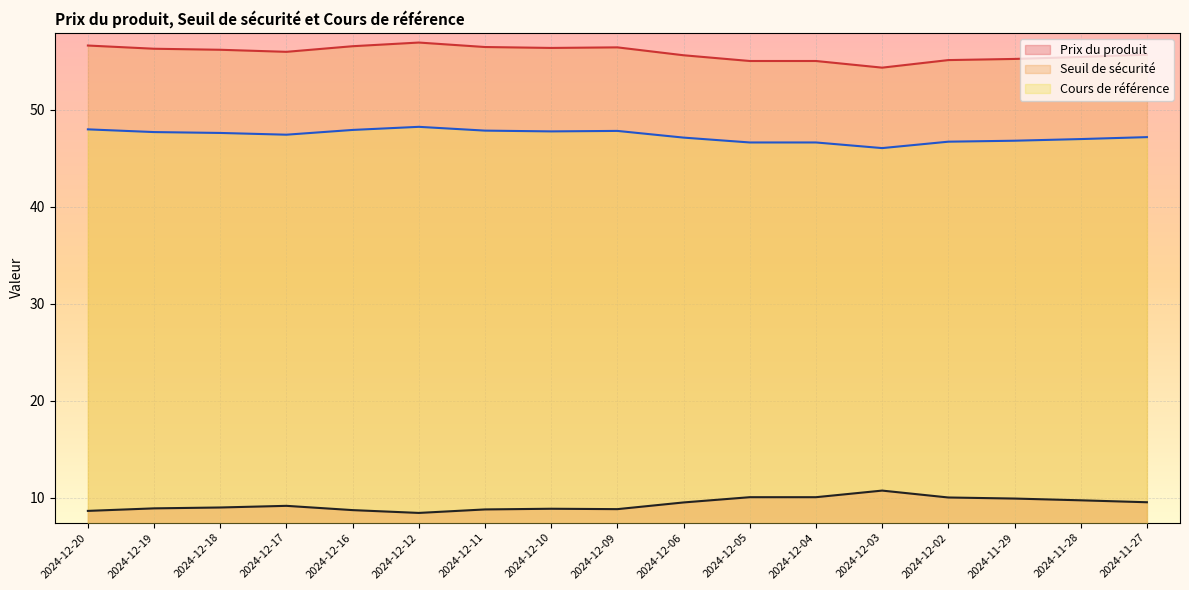

The Prix du produit series shows 8.5 at 2024-12-12. True or false?

True